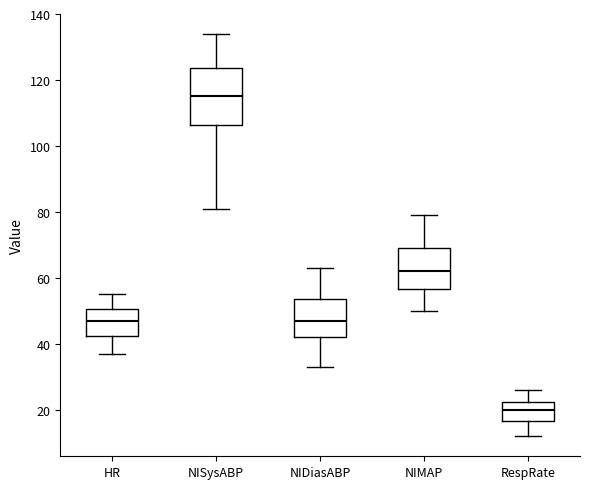

Where does the lower whisker of the box for RespRate end on the y-axis? The values are not printed on the chart, so give them approximately, as read against the axis.

12